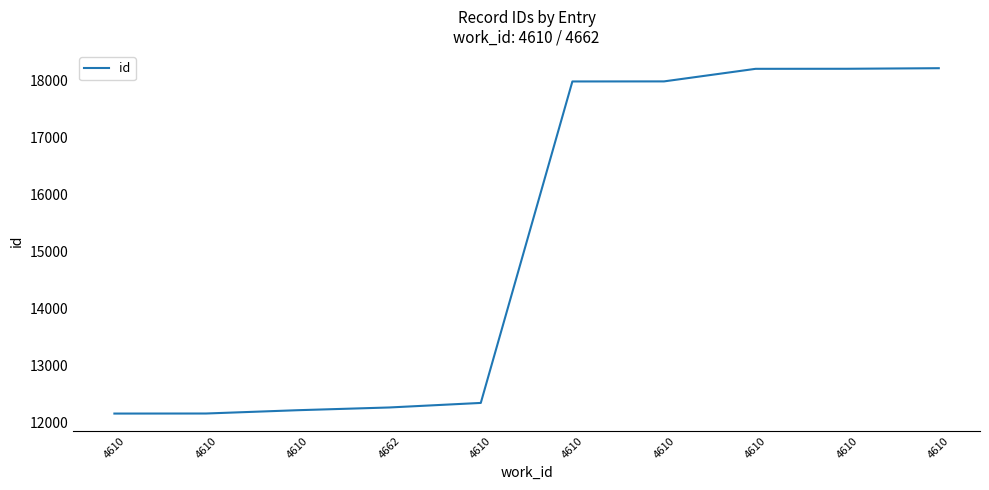

Does the chart have visible grid lines?

No